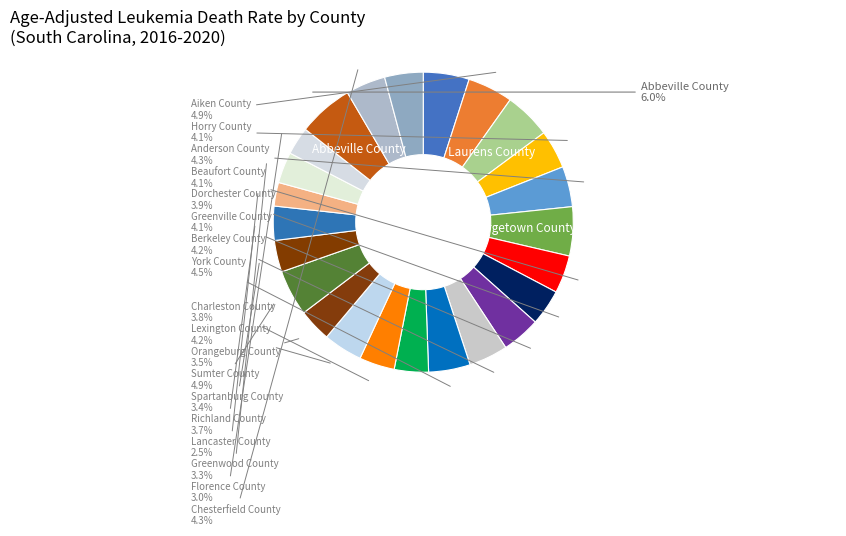

How many segments does this pie chart have?

24